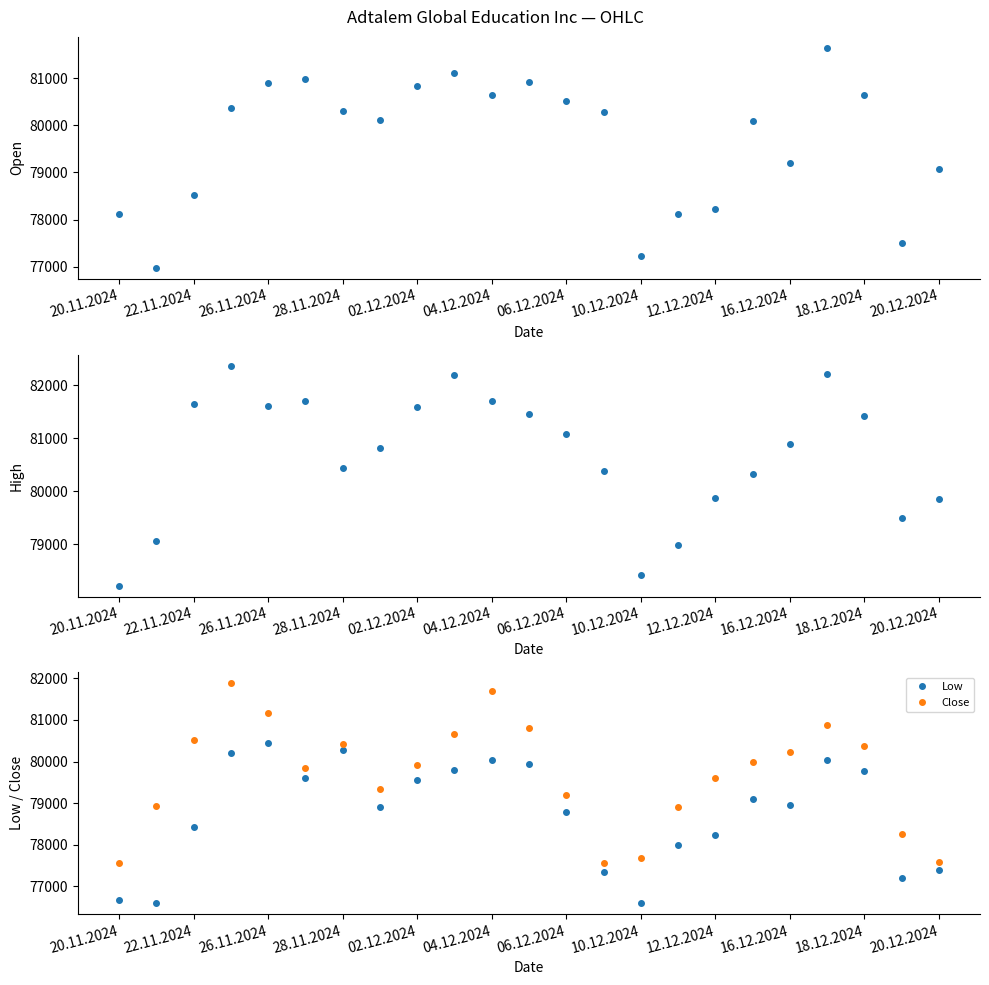

How many lines are shown in the chart?

4